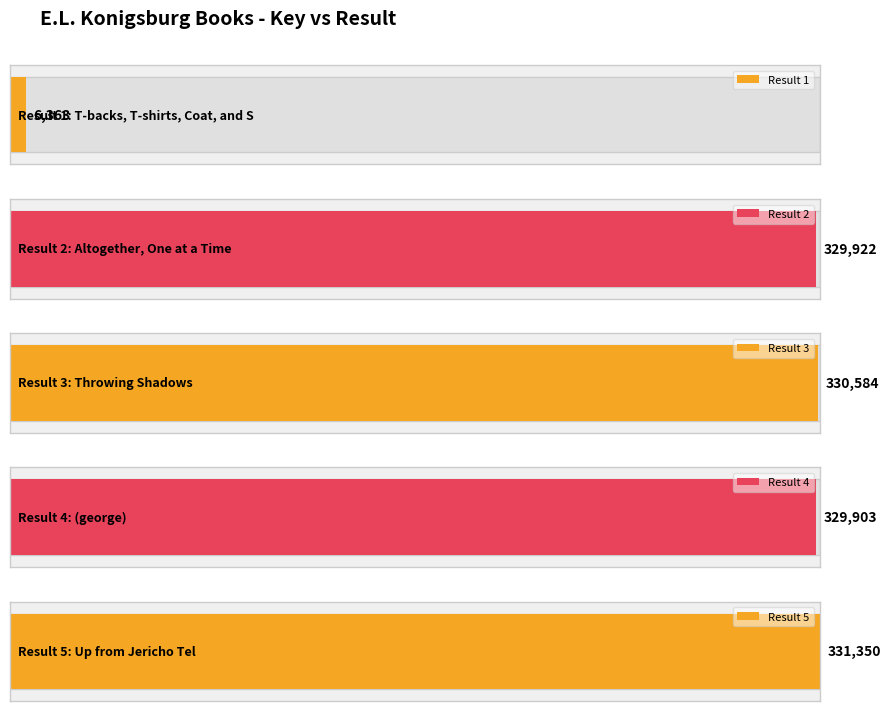

What is the difference between the values at 3 and 5?

766